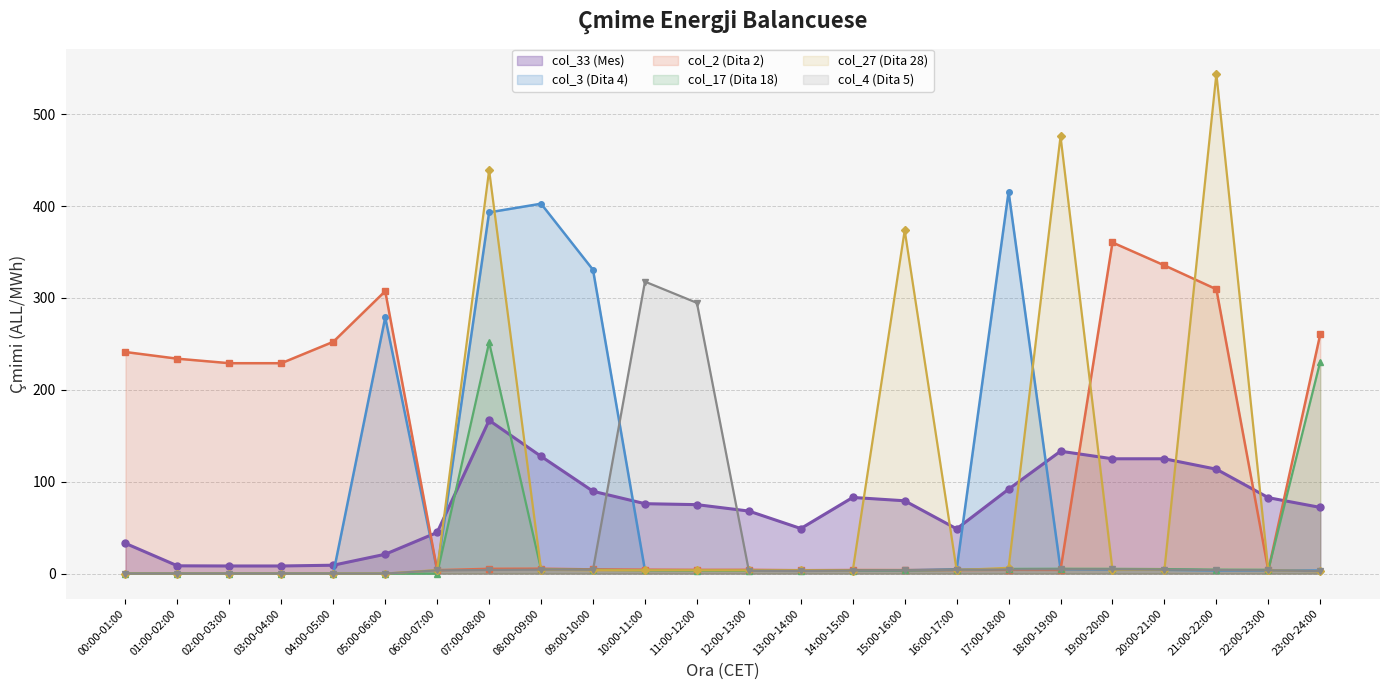

How many data points in col_3 are less than 3?

5